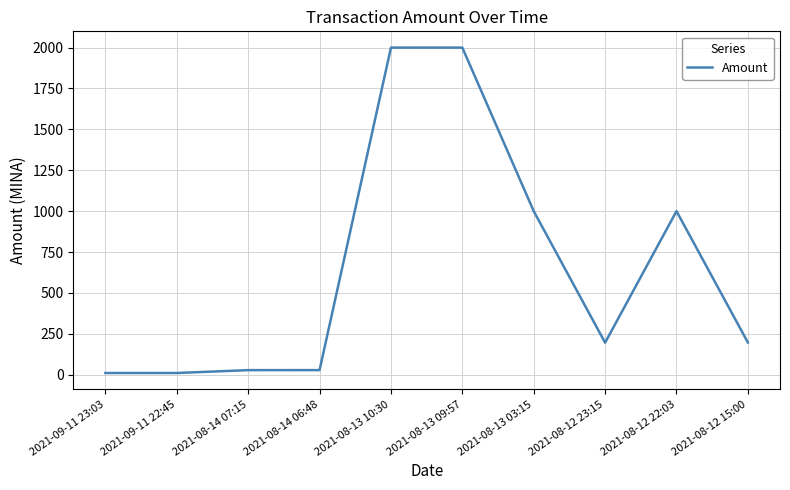

What is the greatest value displayed?

2000.0